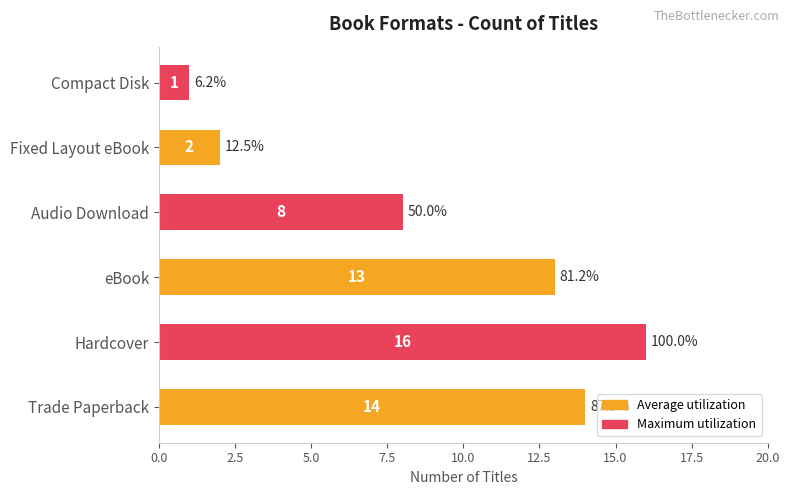

What value does the data have at eBook, to the nearest 5?

15